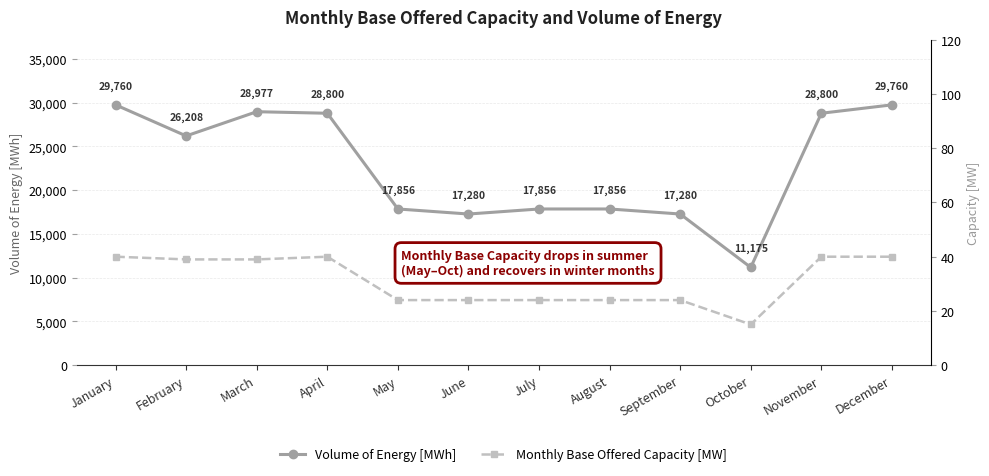

Which has a higher value, July or September?

July